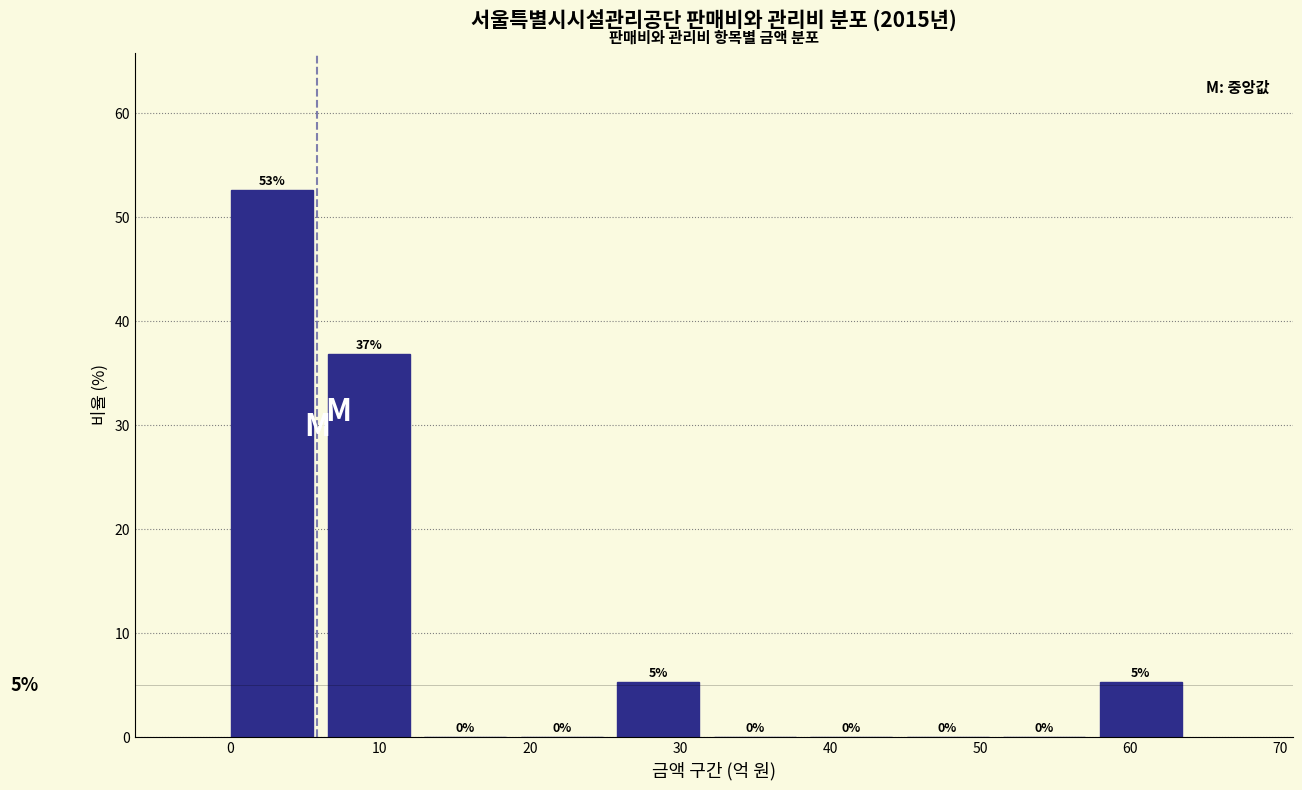

Over which range of the x-axis is the bar tallest?

0 to 7